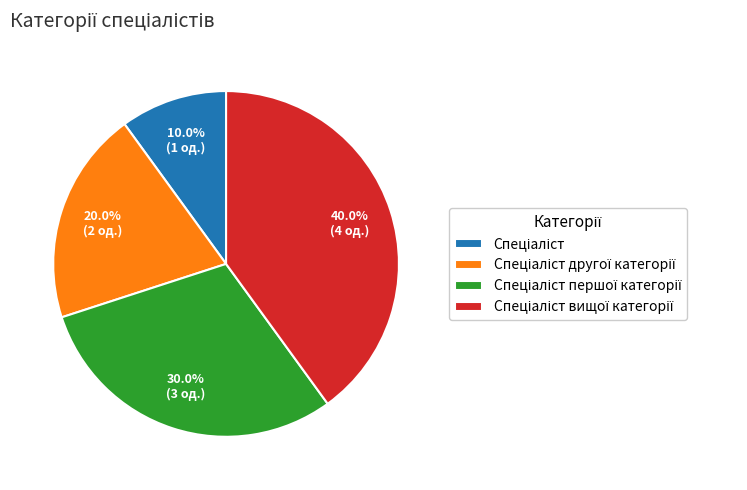

How many segments does this pie chart have?

4